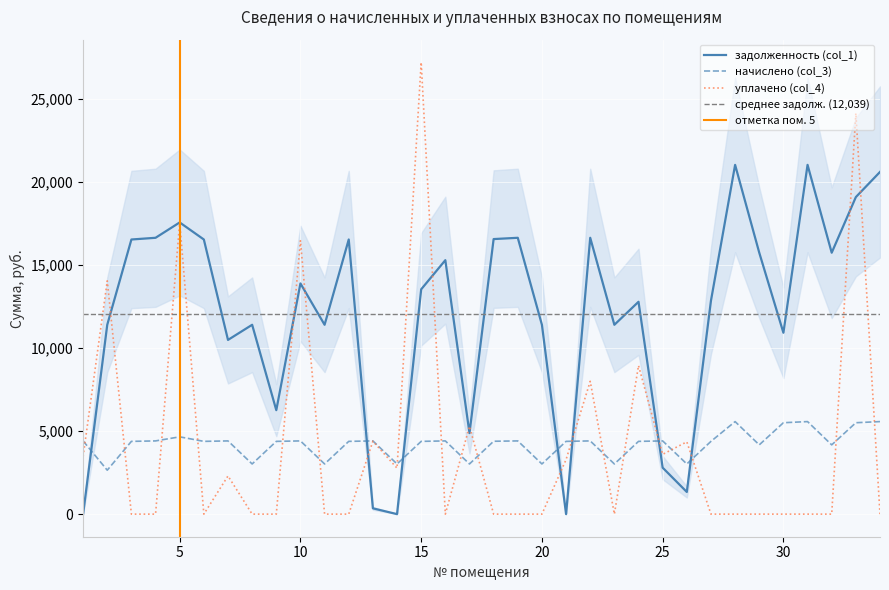

Which has a higher value, 25 or 21?

25